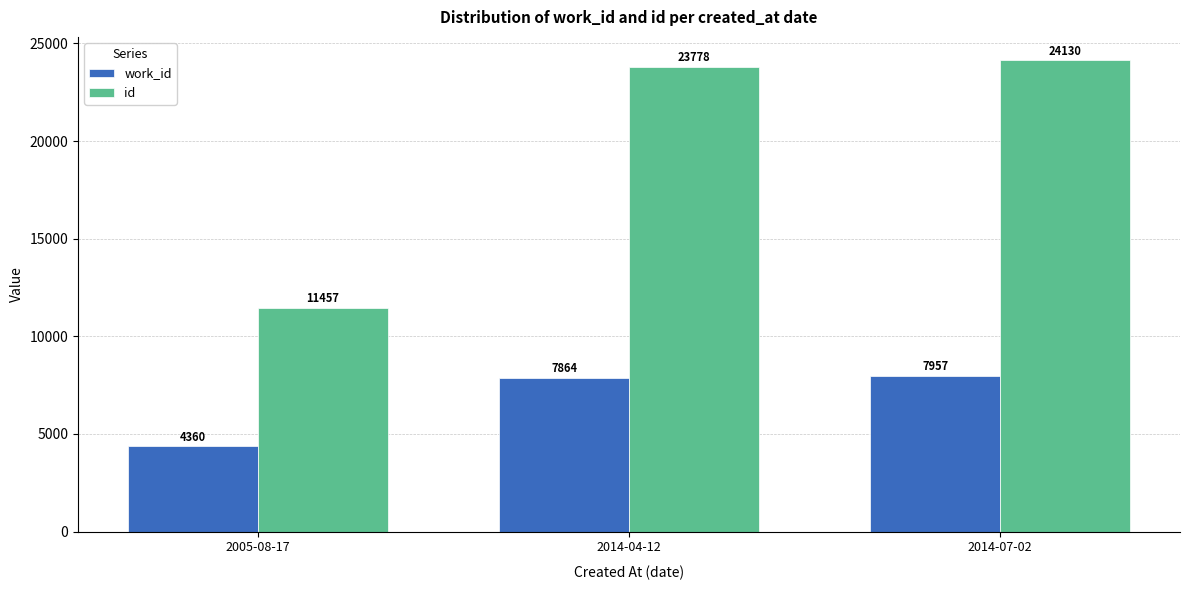

What is the difference between the maximum and minimum values in the id series?

12673